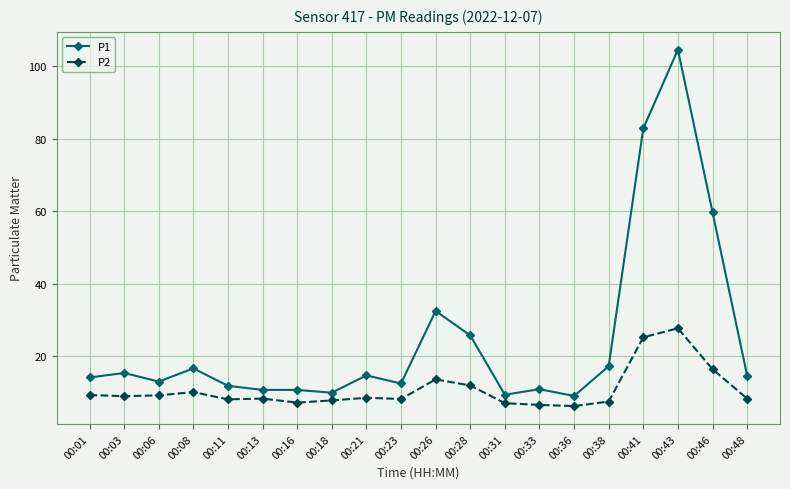

The value of P1 at 00:11 is 5.5. True or false?

False